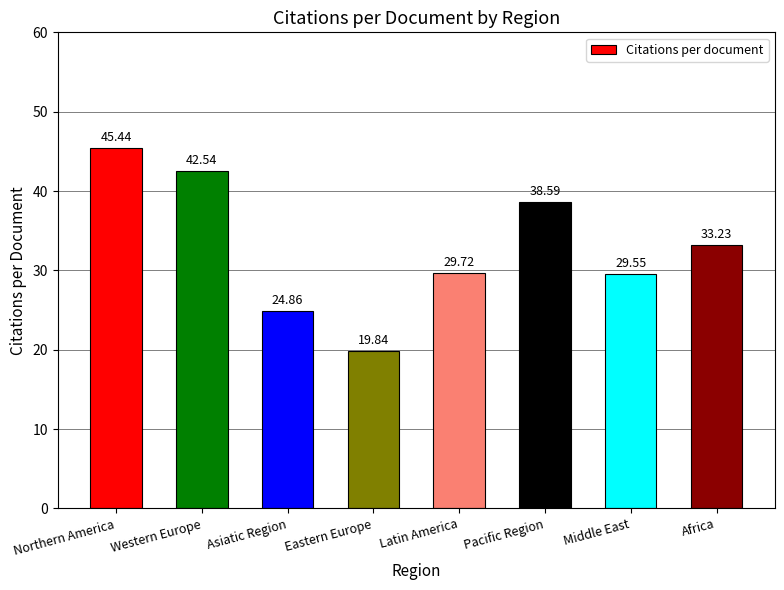

Which category has the lowest value across all series?

Eastern Europe